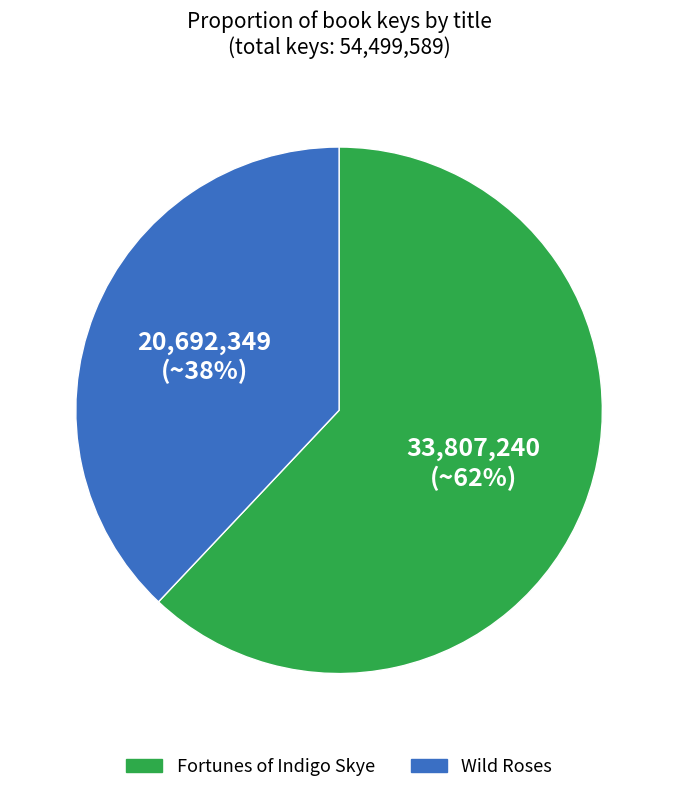

To the nearest percent, what portion does Wild Roses represent?

38%